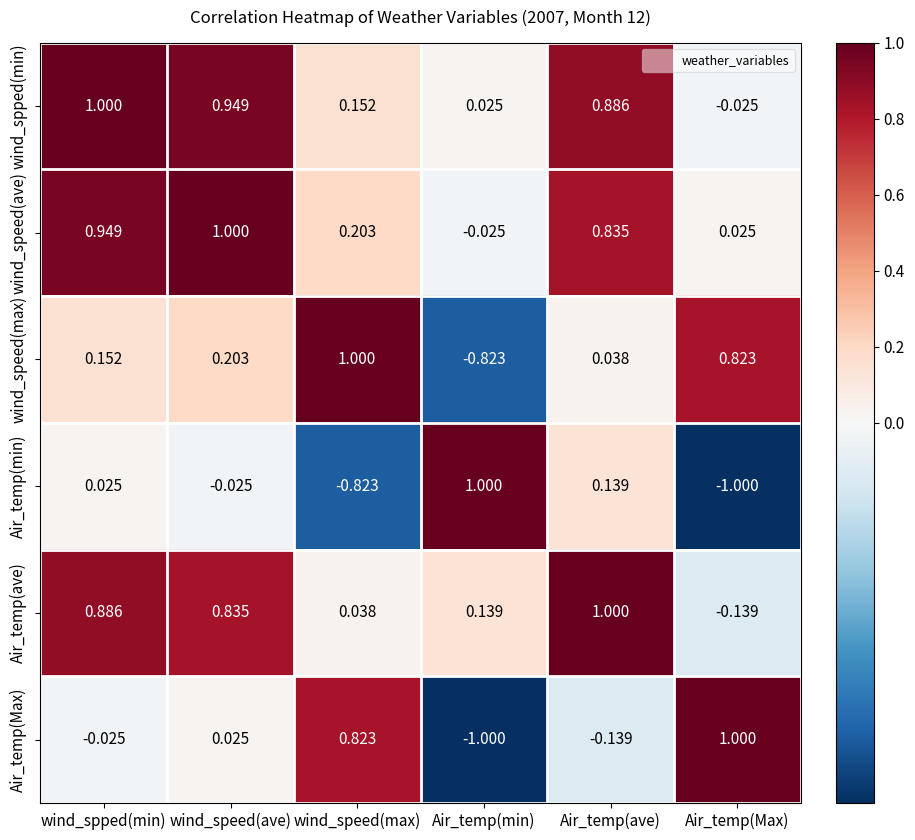

Which category has the lowest value in the wind_speed(max) series?

Air_temp(min)